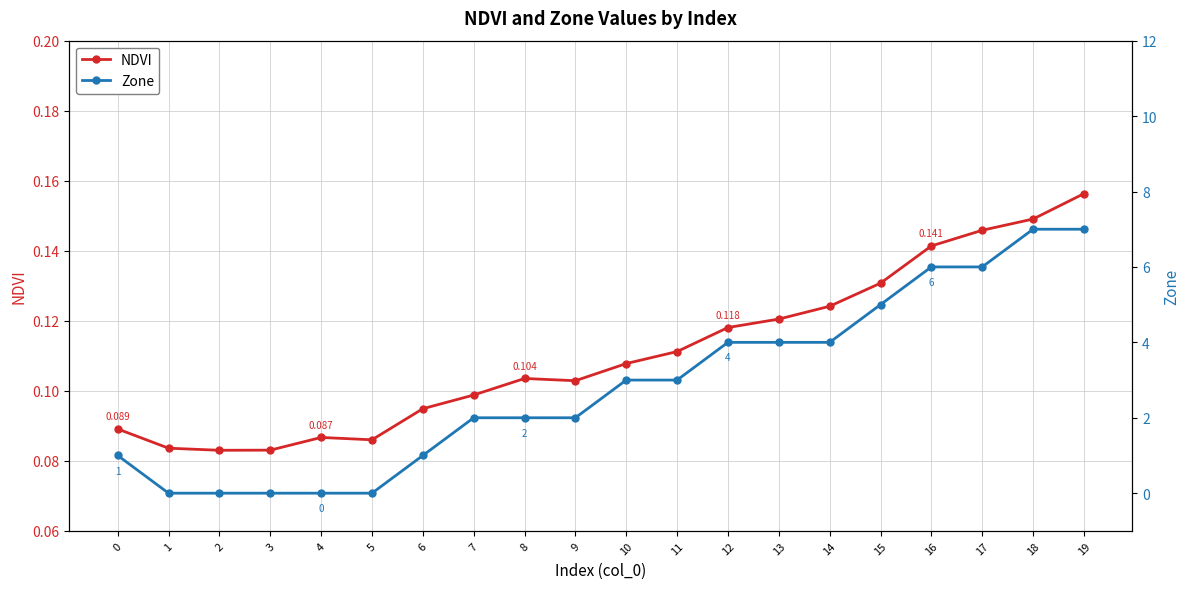

Which series has the largest total across all categories?

Zone